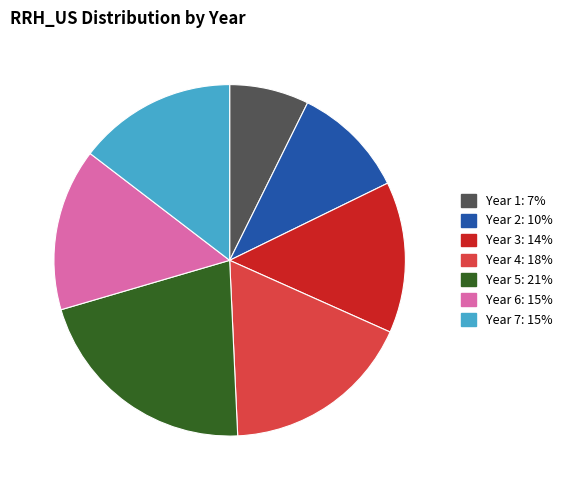

Which slice is the largest?

Year 5